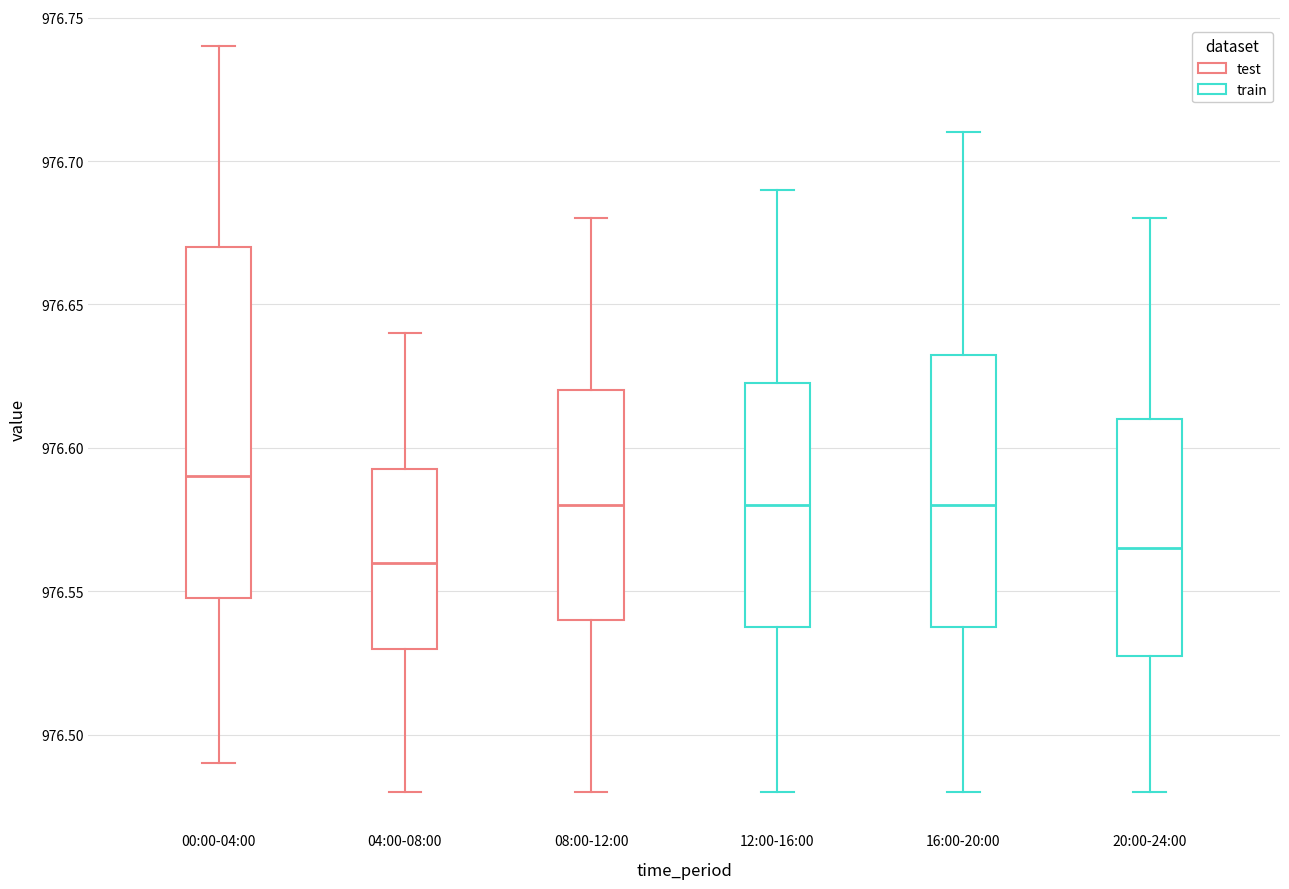

Reading left to right, read every box against the y-axis: the position of its median line, the range the box covers, and the ends of its whiskers. The values are not printed on the chart, so give them approximately, as read against the axis.

00:00-04:00: median 976.590, box 976.550 to 976.670, whiskers 976.490 to 976.740
04:00-08:00: median 976.560, box 976.530 to 976.595, whiskers 976.480 to 976.640
08:00-12:00: median 976.580, box 976.540 to 976.620, whiskers 976.480 to 976.680
12:00-16:00: median 976.580, box 976.540 to 976.625, whiskers 976.480 to 976.690
16:00-20:00: median 976.580, box 976.540 to 976.635, whiskers 976.480 to 976.710
20:00-24:00: median 976.565, box 976.530 to 976.610, whiskers 976.480 to 976.680